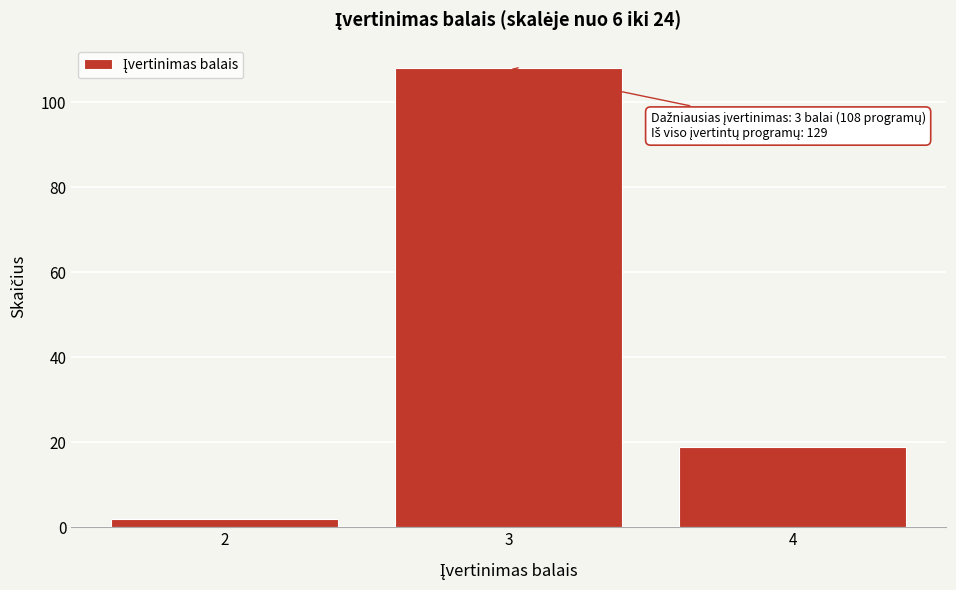

Reading left to right, what are all the values shown in this chart?

2	108	19